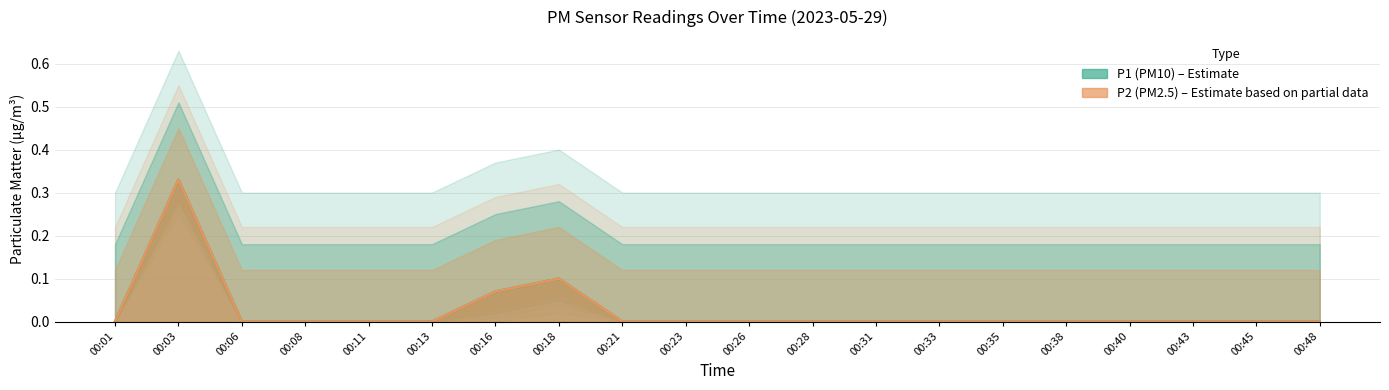

How many values in the P2 series exceed 0?

3